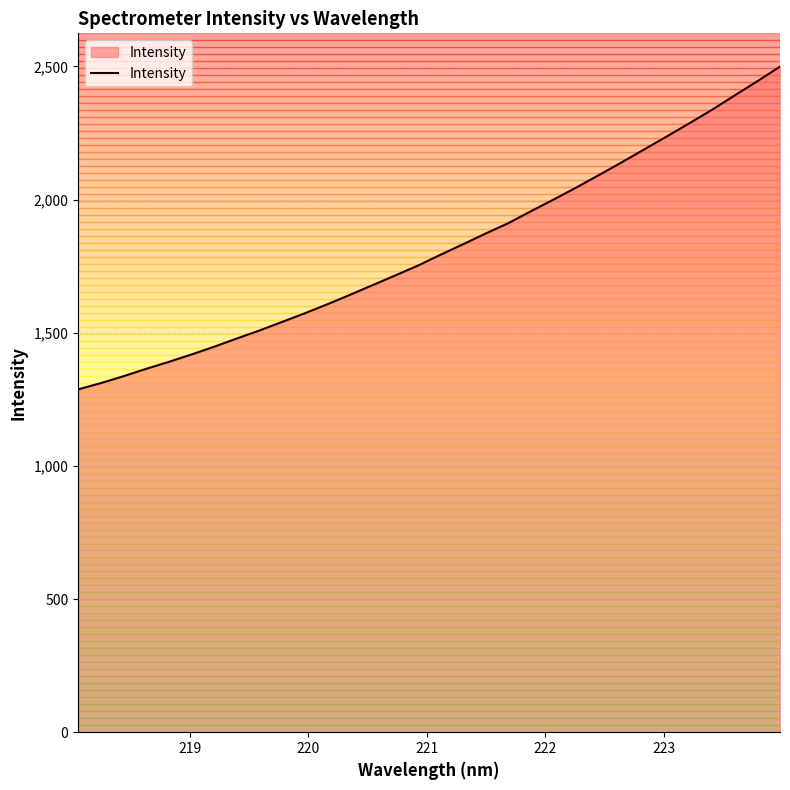

How many lines are shown in the chart?

1